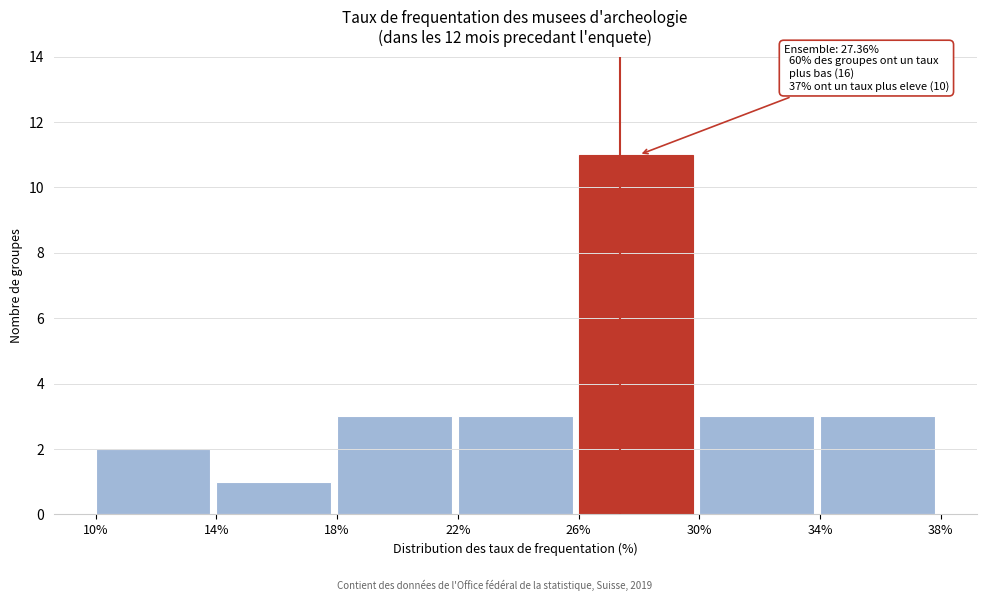

Over which range of the x-axis is the bar tallest?

26% to 30%